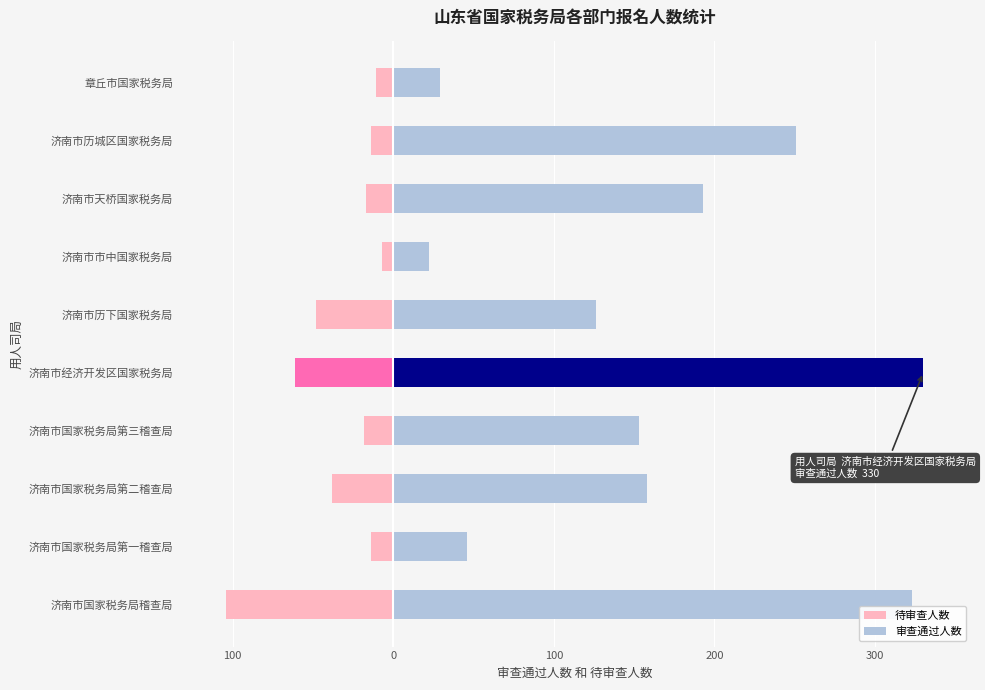

What is the average value of the 审查通过人数 series?

163